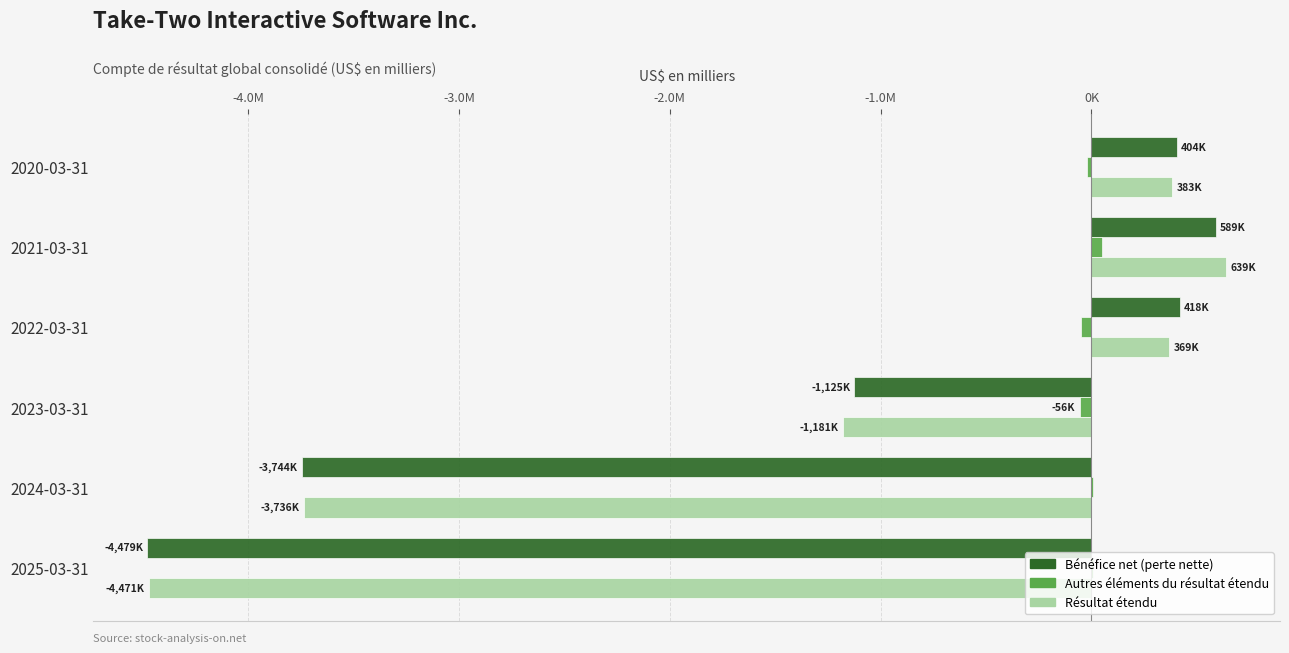

Reading right to left, list all the values displayed in this chart.

Bénéfice net (perte nette): -4478900	-3744200	-1124700	418022	588886	404459
Autres éléments du résultat étendu: 8200	8200	-56000	-48681	49712	-21187
Résultat étendu: -4470700	-3736000	-1180700	369341	638598	383272